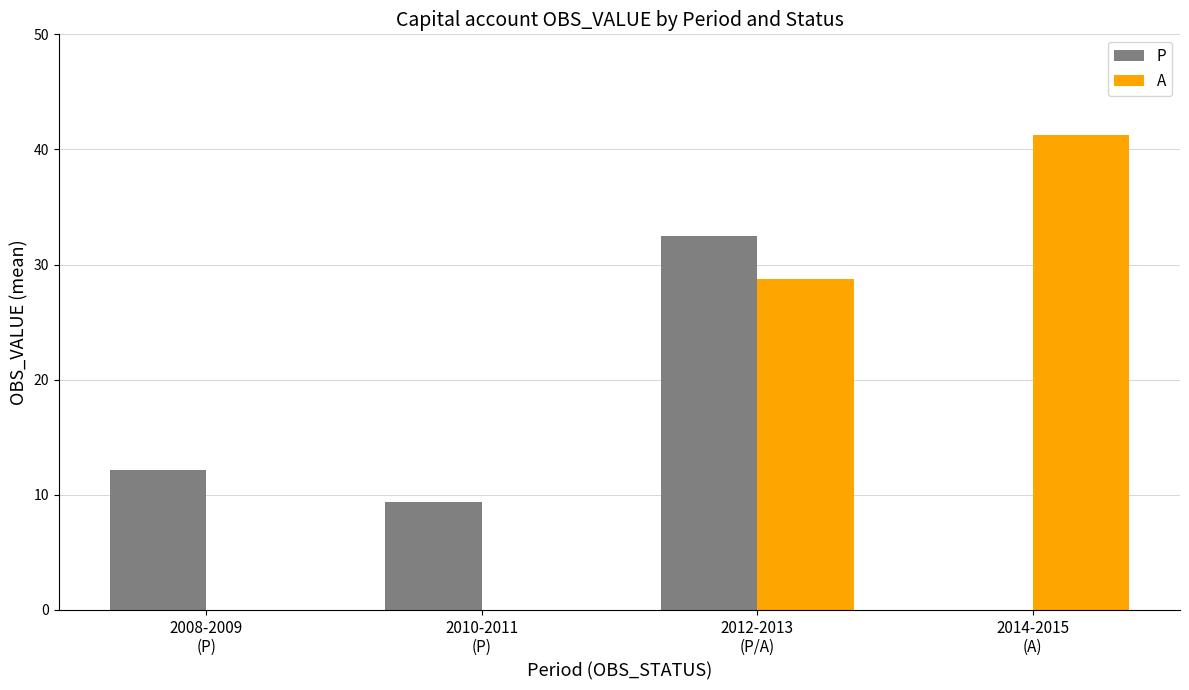

How many values in the P series exceed 12?

2